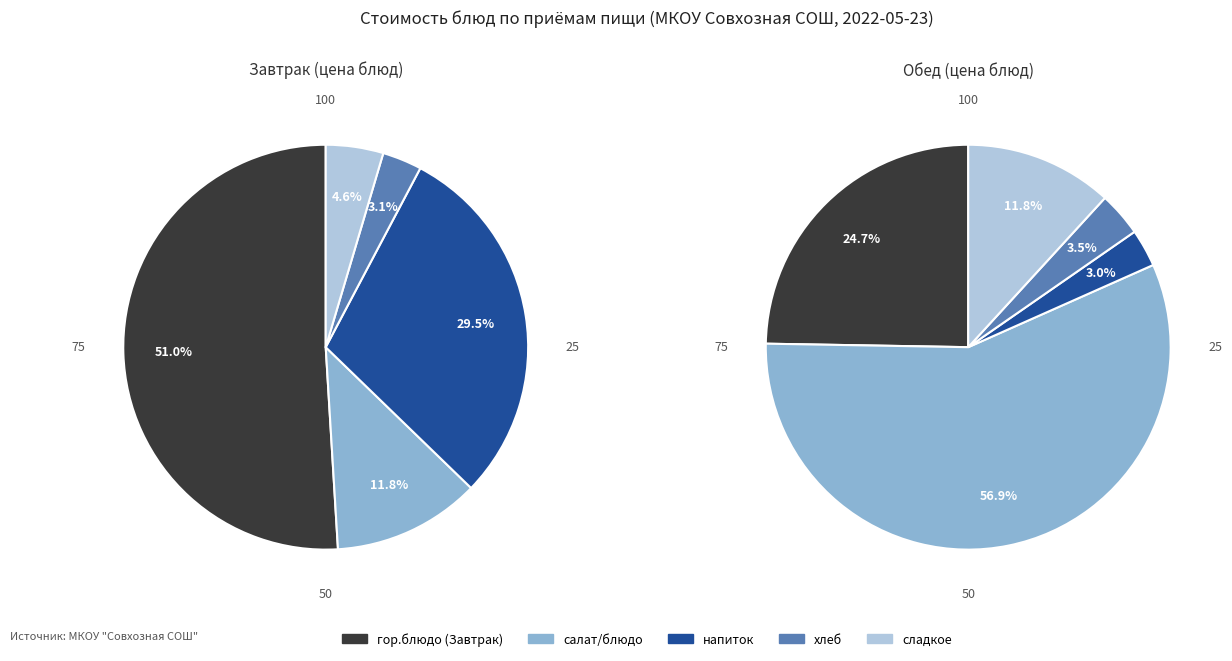

Combined, what portion of the pie is хлеб and напиток/чай?

32.7%